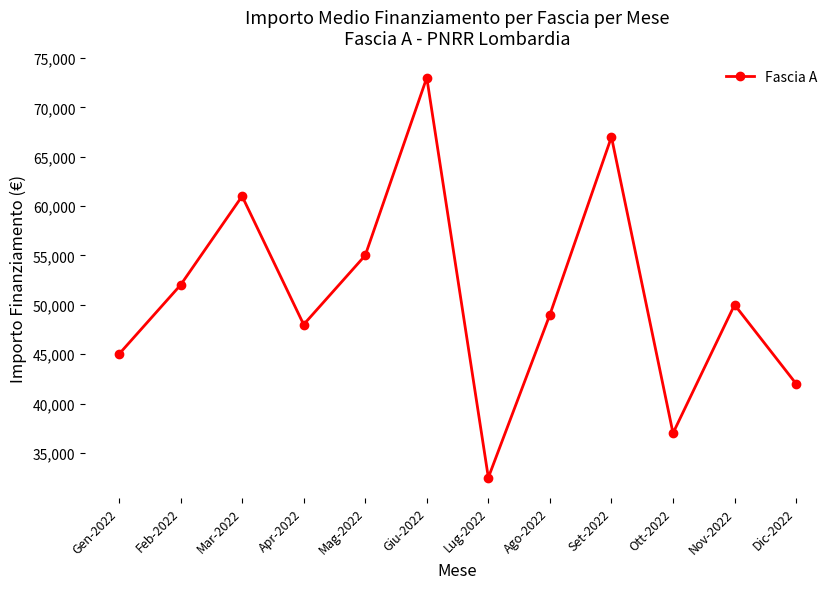

What is the label of the 7th point from the right?

Giu-2022